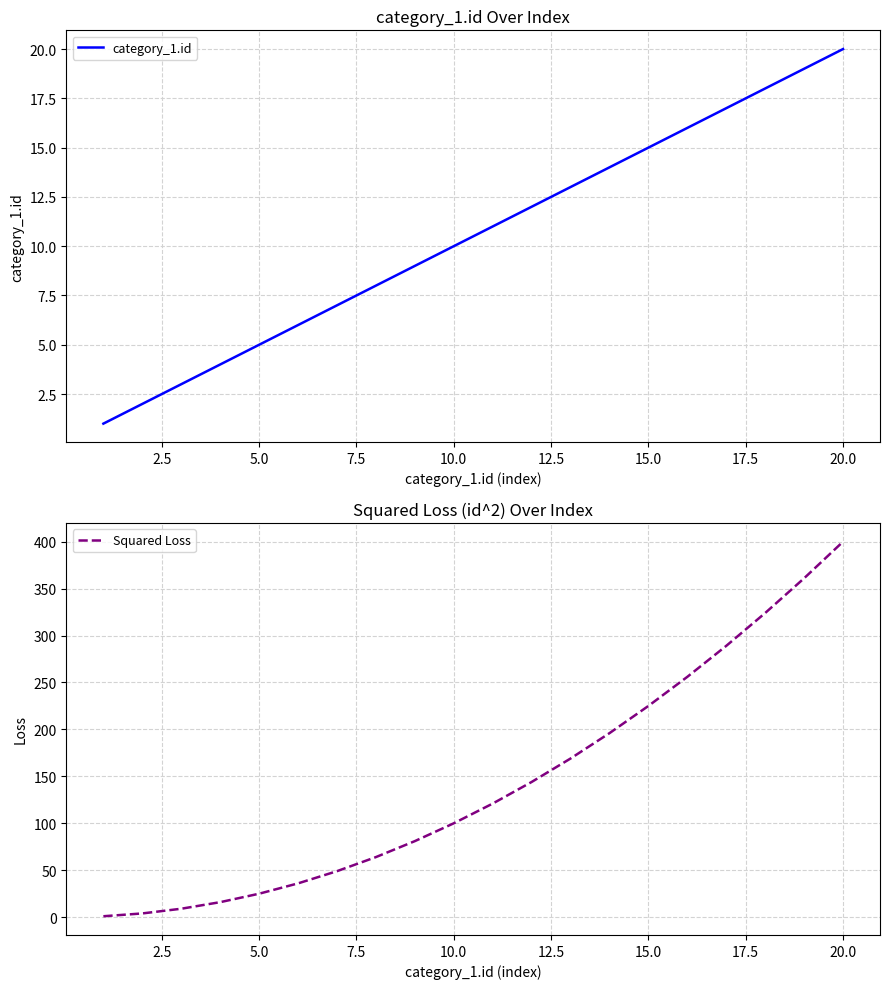

Which category has the highest value in the category_1.id series?

20.0